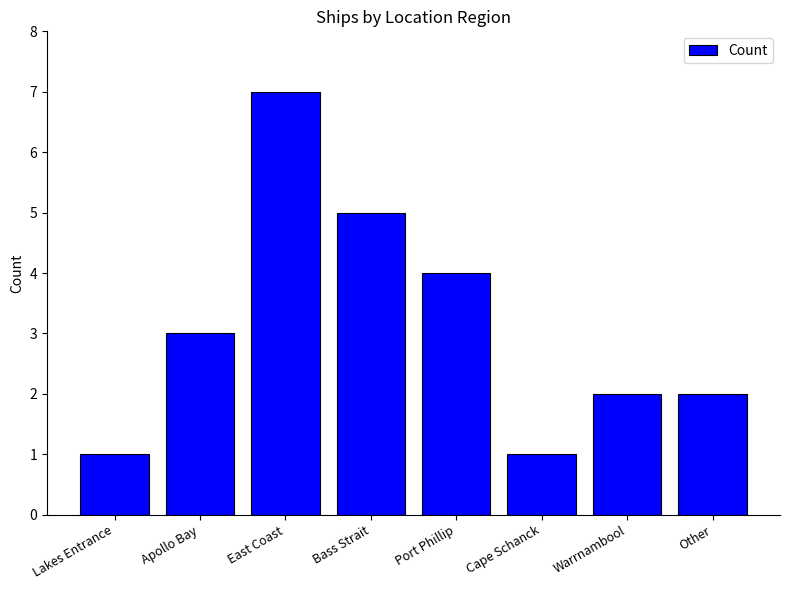

Reading right to left, extract all data points from this chart.

2	2	1	4	5	7	3	1